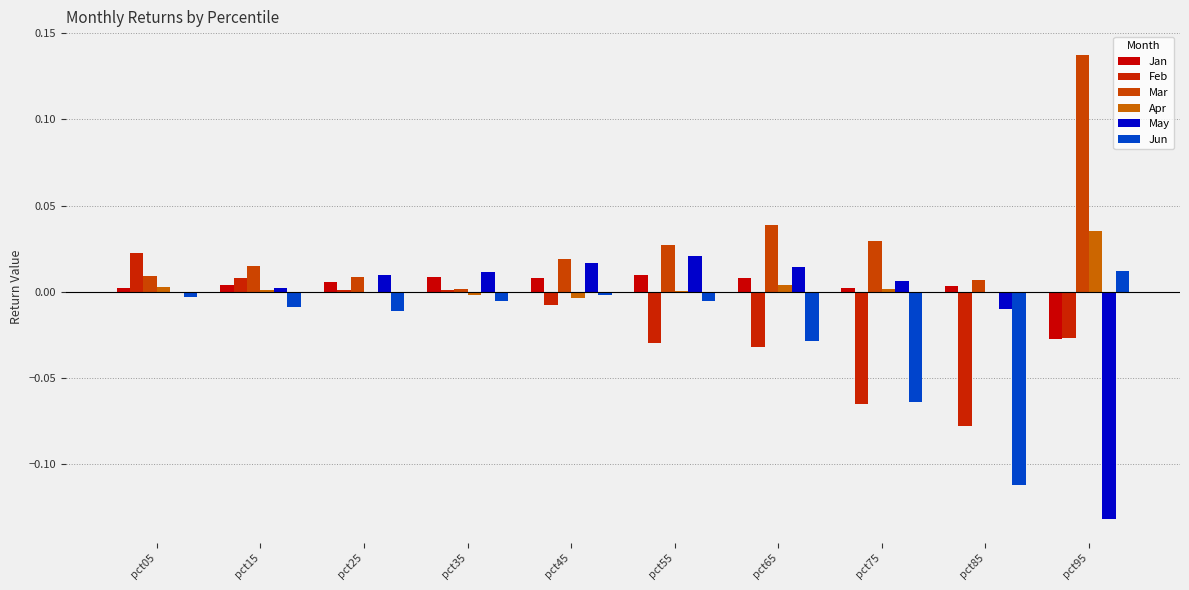

Is the value of May at pct05 greater than the value of Feb at pct75?

Yes